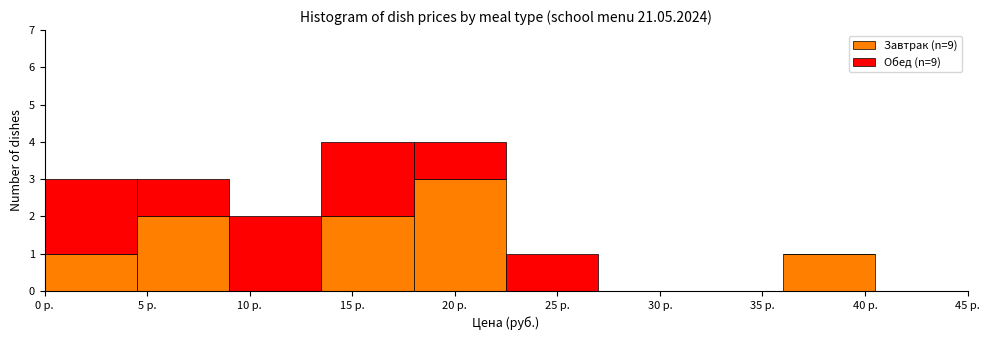

Reading left to right, transcribe this chart: for each stacked bar, give the range it covers on the x-axis and its total height. The values are not printed on the chart, so give them approximately, as read against the axis.

0.0 to 4.5: 3
4.5 to 9.0: 3
9.0 to 13.5: 2
13.5 to 18.0: 4
18.0 to 22.5: 4
22.5 to 27.0: 1
27.0 to 31.5: 0
31.5 to 36.0: 0
36.0 to 40.5: 1
40.5 to 45.0: 0